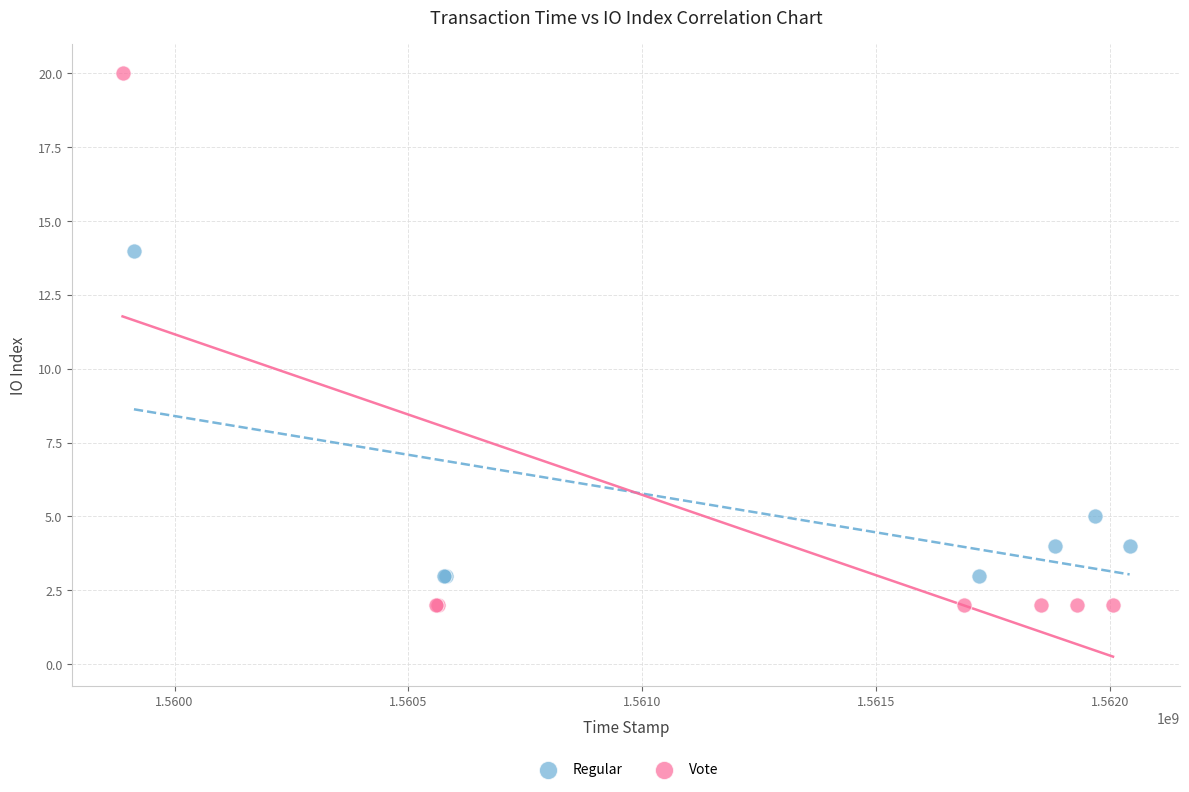

Which series contains the lowest Y value?

Vote